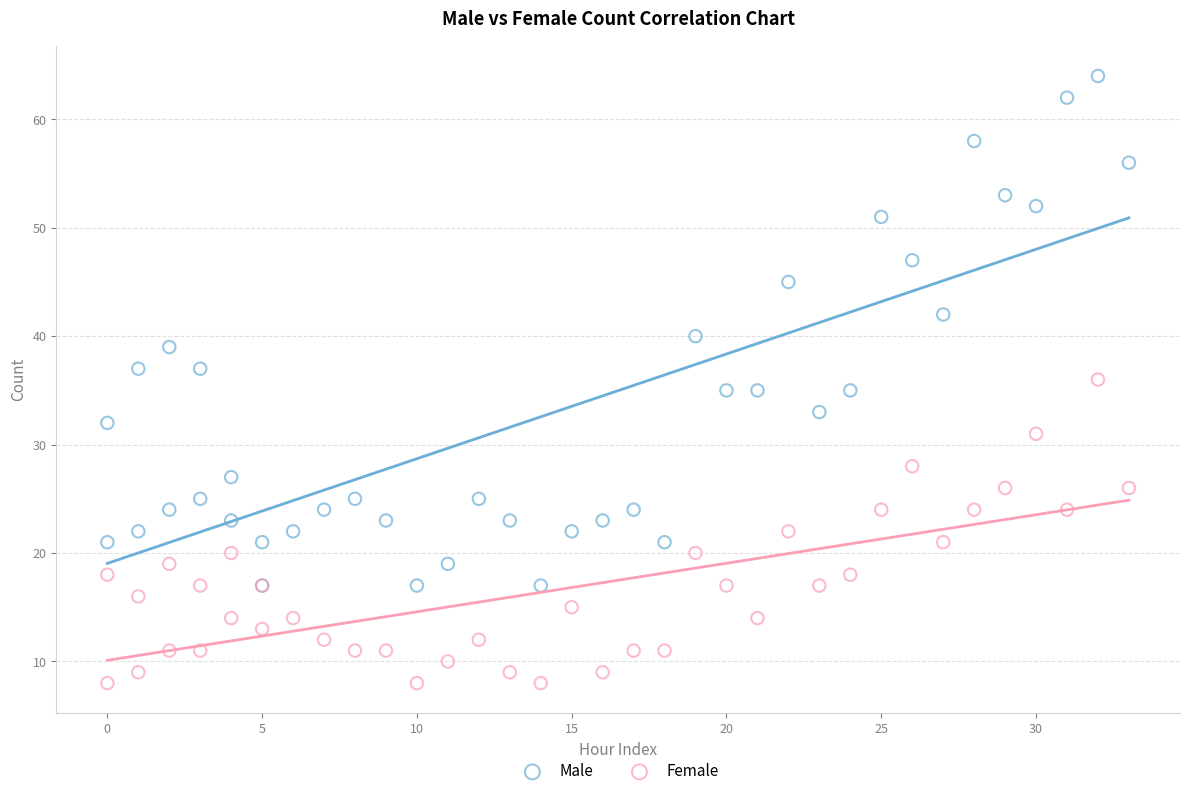

Which series reaches the minimum Y coordinate?

Female